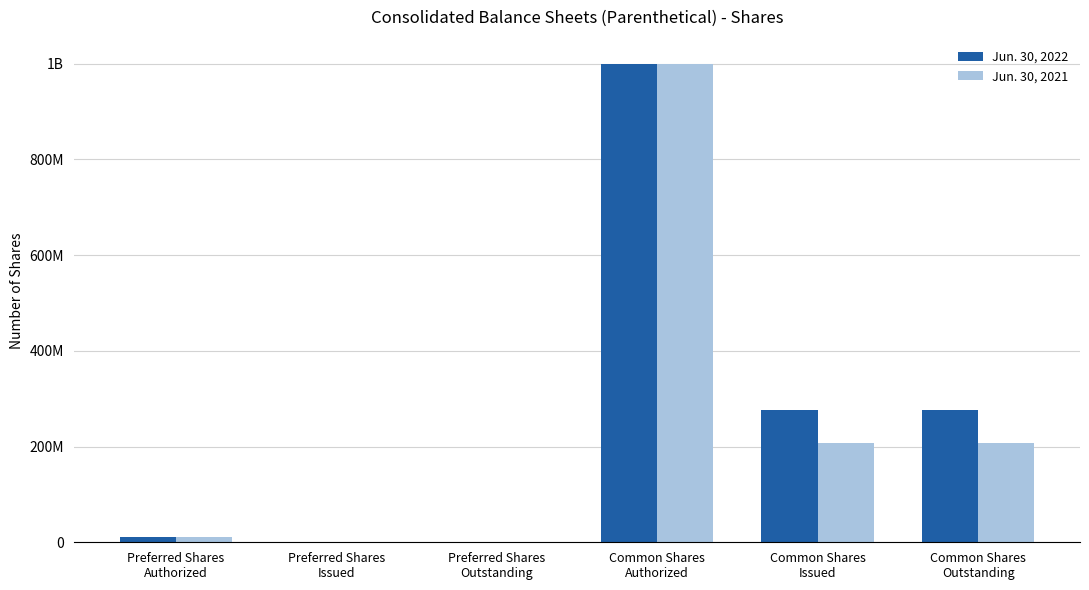

Which series has the largest total across all categories?

Jun. 30, 2022